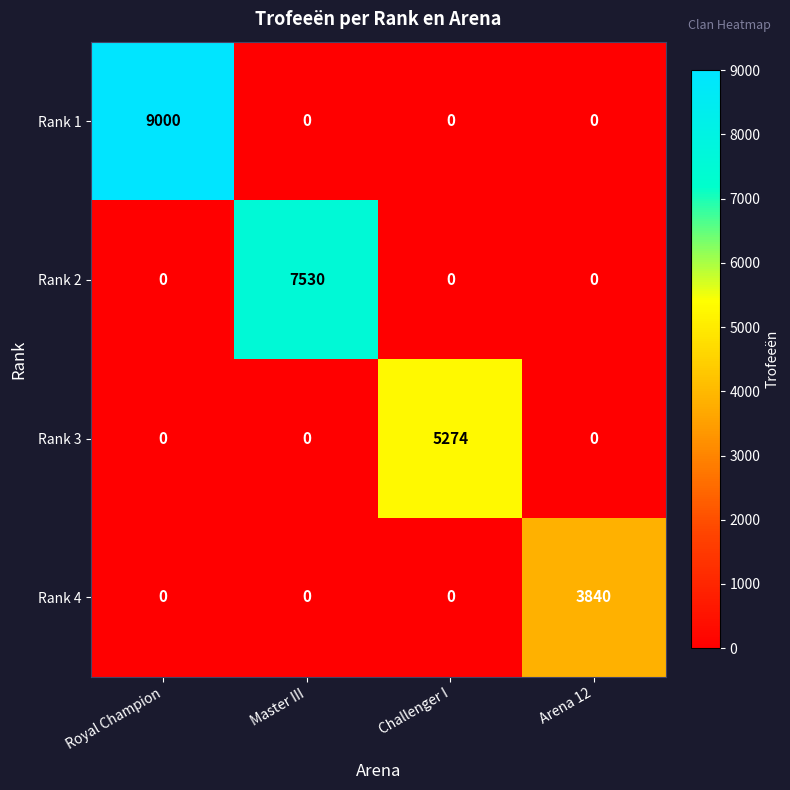

True or false: Rank 4 has a value of 1947 at Challenger I.

False